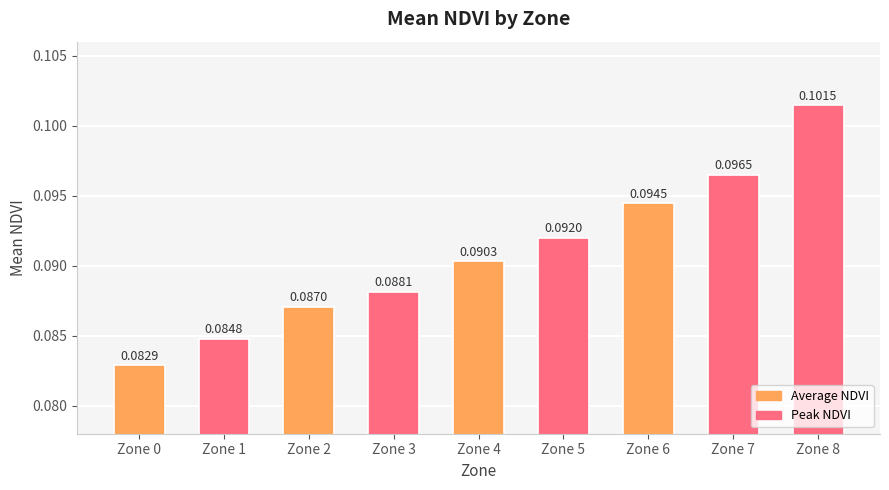

What is the sum of all values?

0.8